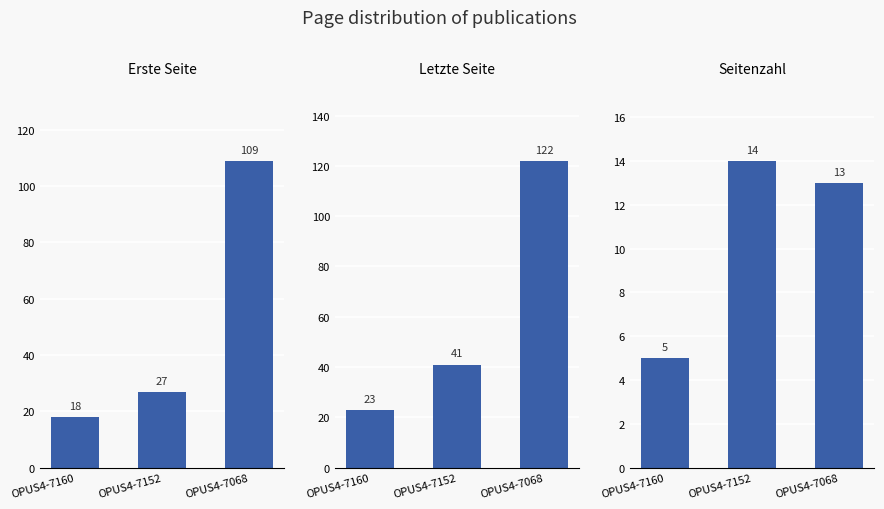

What is the value of the Erste Seite bar at the 3rd from the left?

109